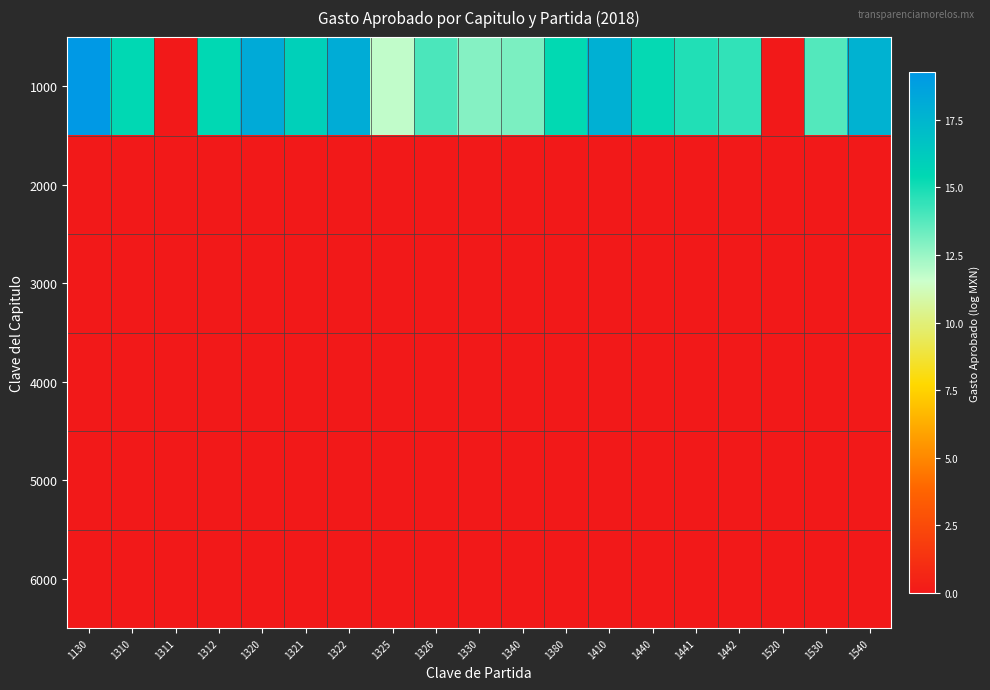

What is the maximum value shown in the chart?

19.3